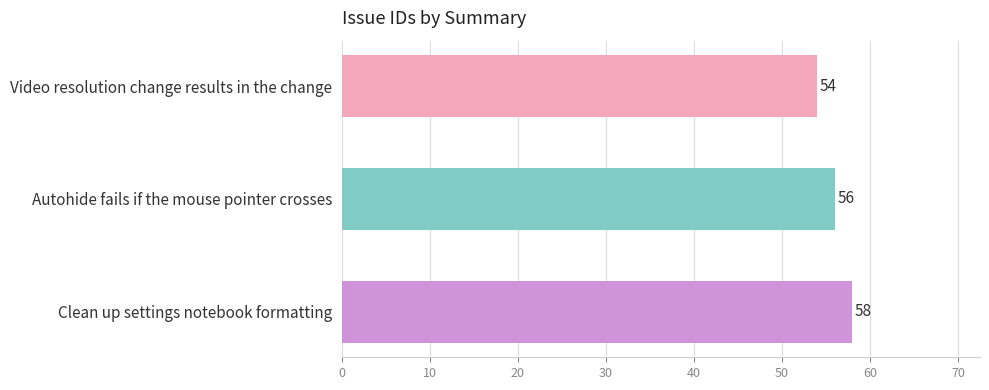

At which label is the value closest to 56?

Autohide fails if the mouse pointer crosses